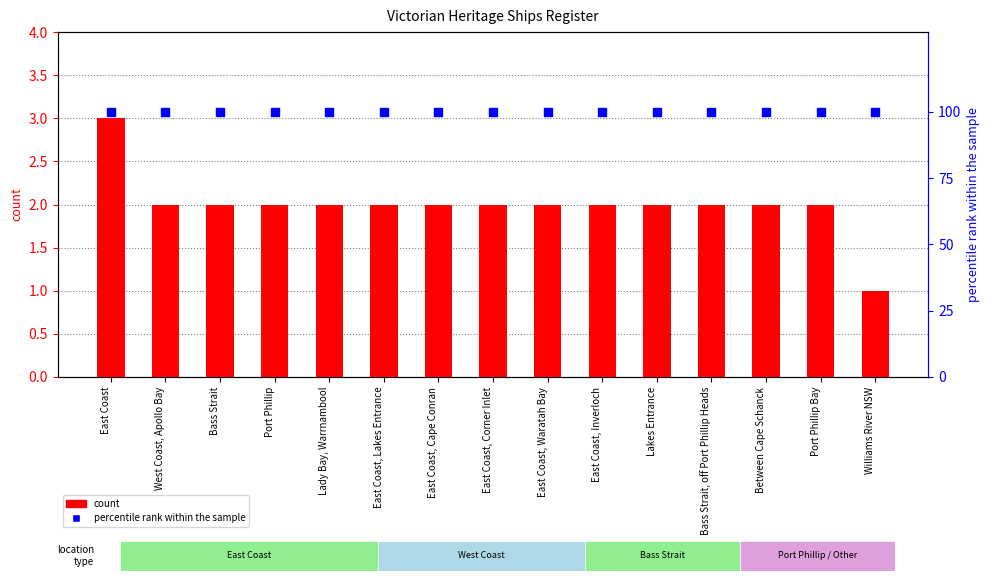

Is the value of percentile rank within the sample at Between Cape Schanck greater than the value of count at Between Cape Schanck?

Yes